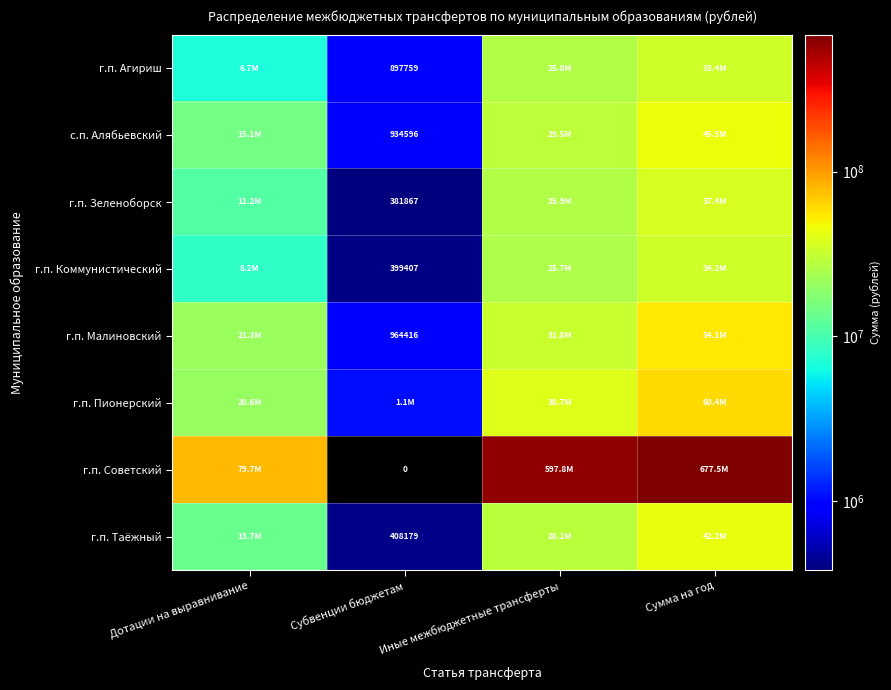

Where does the г.п. Агириш series first go above 25787273?

Иные межбюджетные трансферты